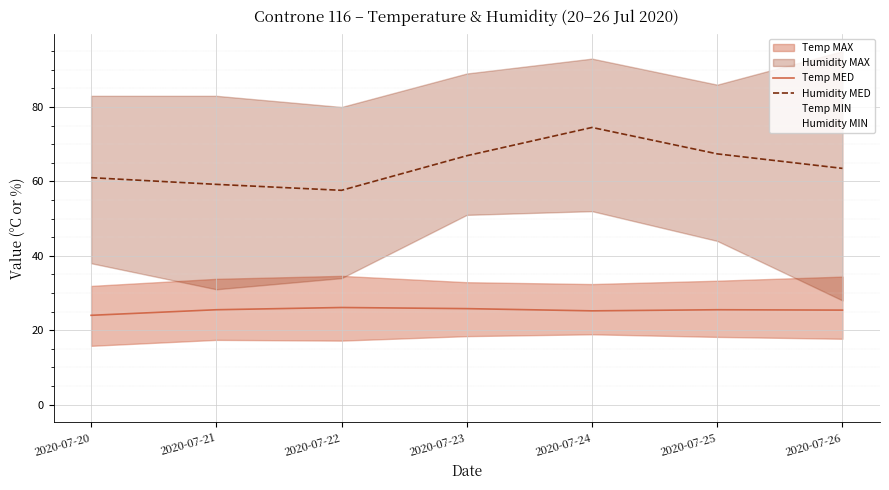

The value of Temp MED at 2020-07-20 is 24.0. True or false?

True